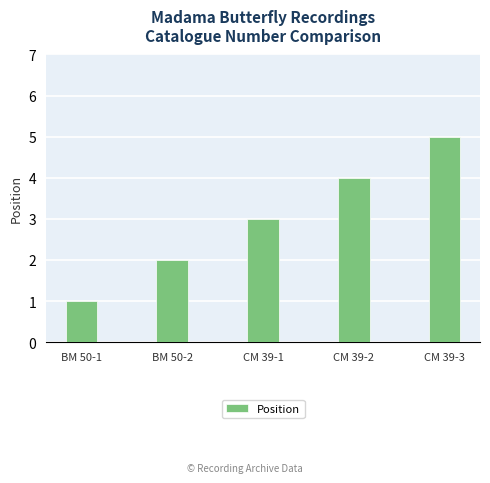

Which has a higher value, CM 39-2 or BM 50-1?

CM 39-2